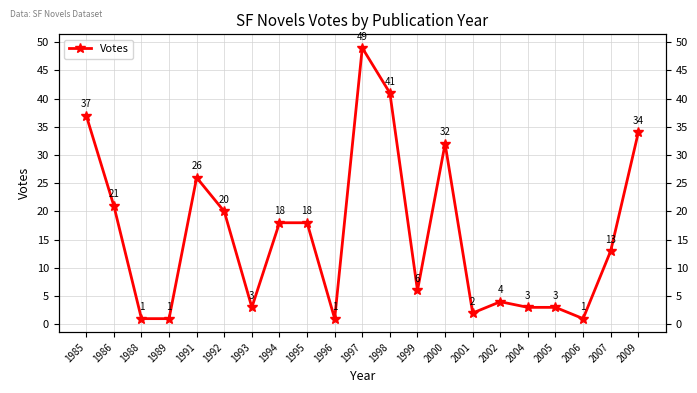

Where is the data nearest to the value 25?

1991